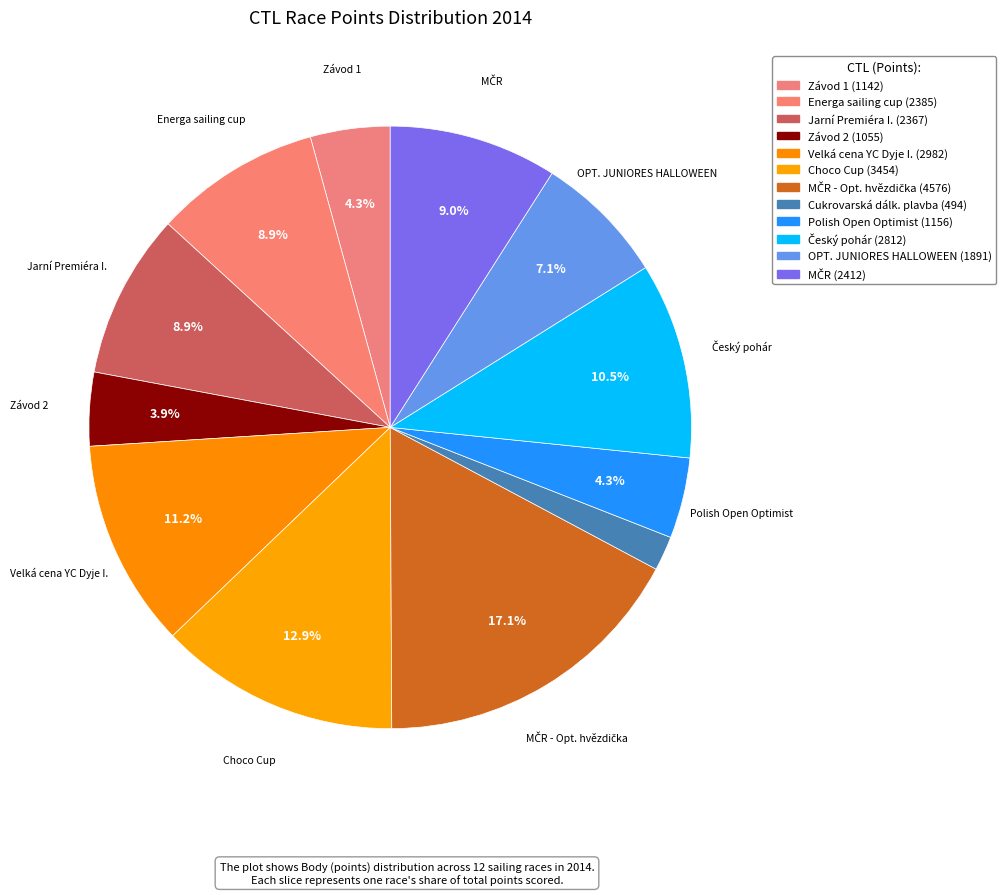

How many slices are in this pie chart?

12